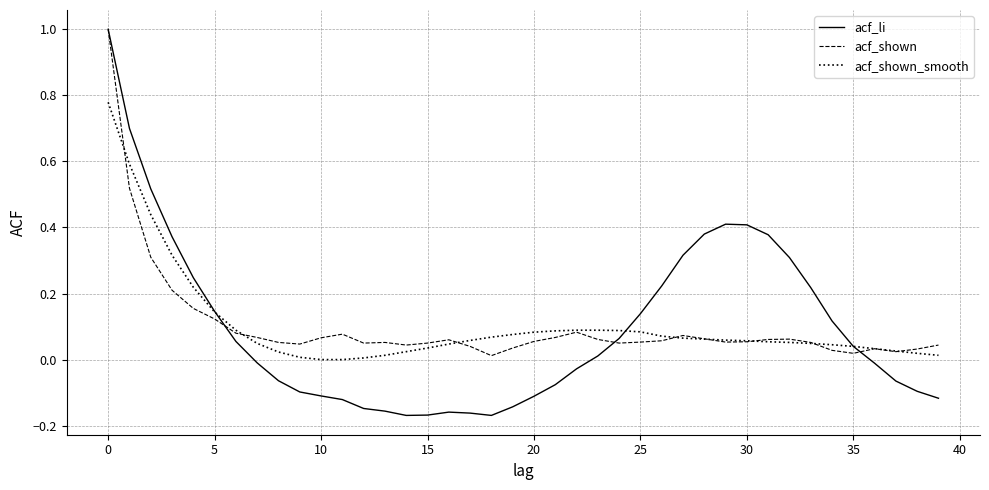

What is the maximum value shown in the chart?

1.0